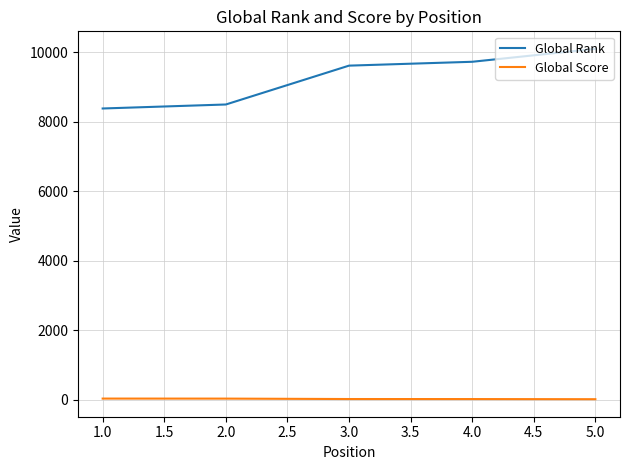

The value of Global Rank at 4.0 is 14240. True or false?

False